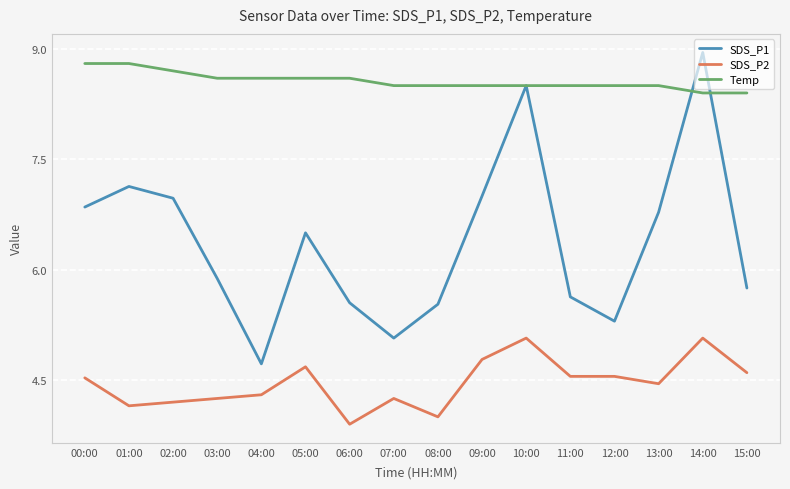

True or false: SDS_P2 and Temp cross at least once.

False